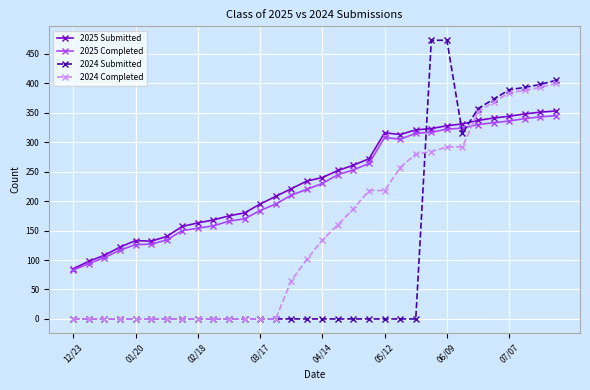

Rank the series by their maximum value, from highest to lowest.

2024 Submitted, 2024 Completed, 2025 Submitted, 2025 Completed